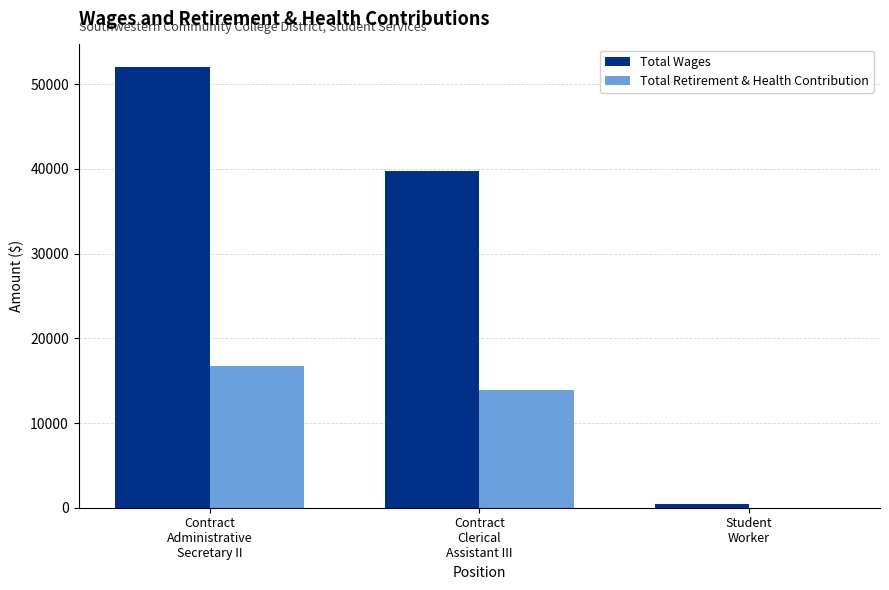

What is the spread (max minus min) of values at Contract
Clerical
Assistant III?

25827.8